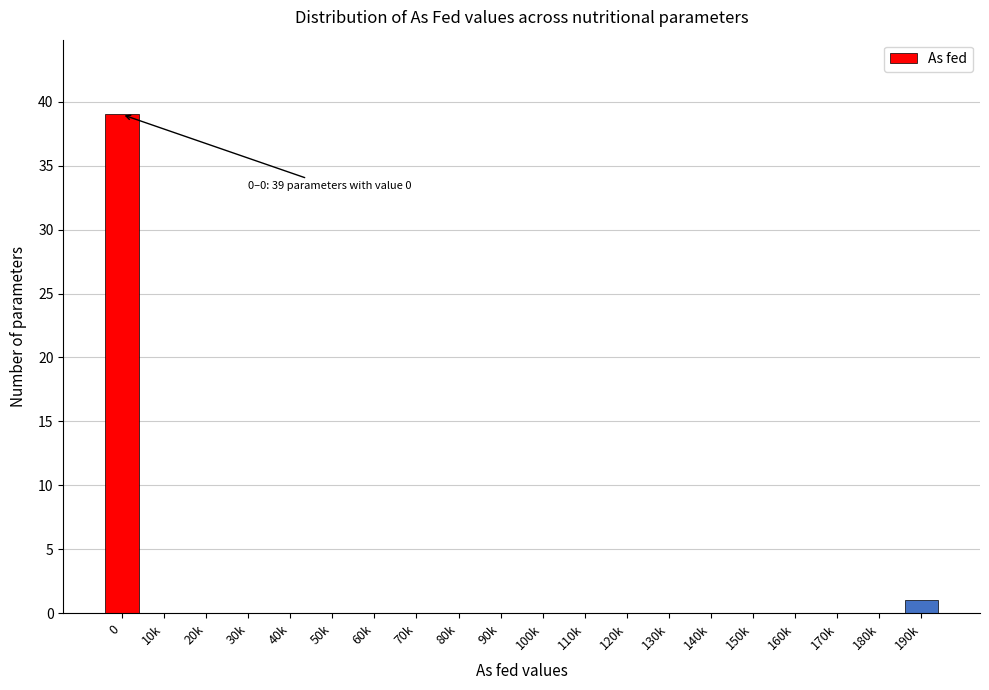

Reading left to right, what are all the values shown in this chart?

0=39	10k=0	20k=0	30k=0	40k=0	50k=0	60k=0	70k=0	80k=0	90k=0	100k=0	110k=0	120k=0	130k=0	140k=0	150k=0	160k=0	170k=0	180k=0	190k=1